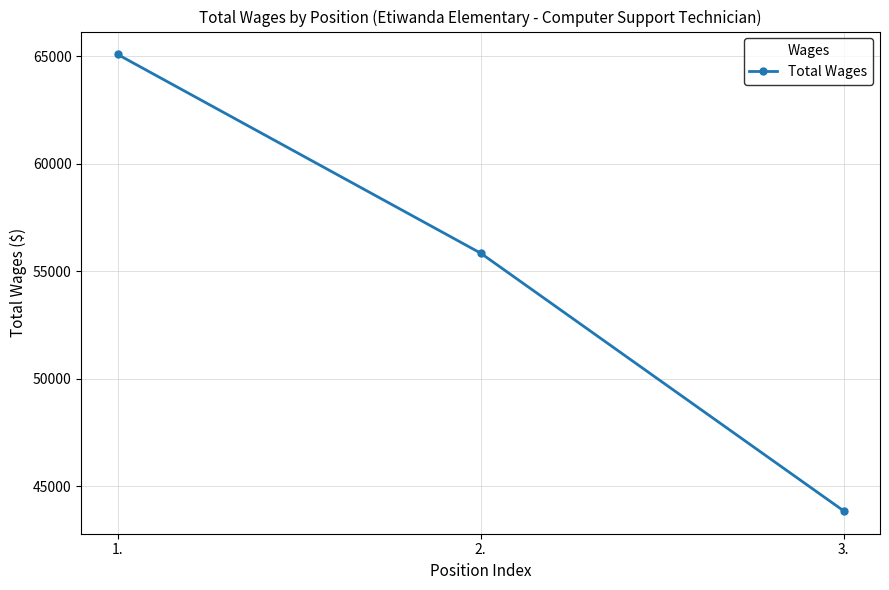

What is the change in value from 1. to 3.?

-21235